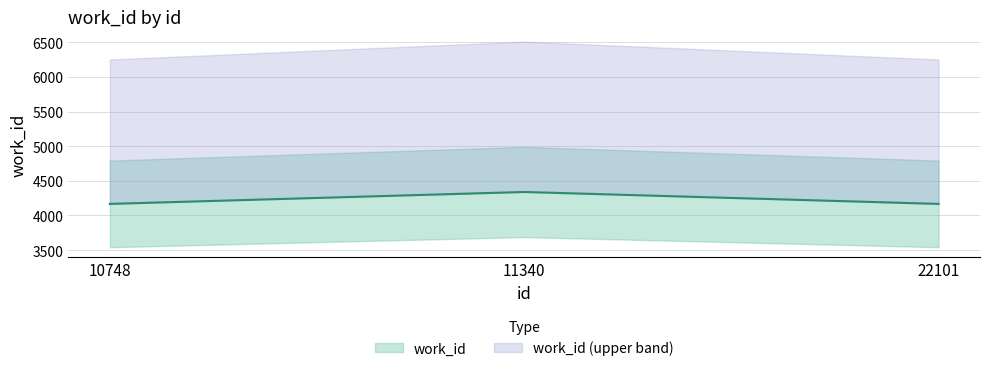

Is it true that the value at 10748 is 7034?

False